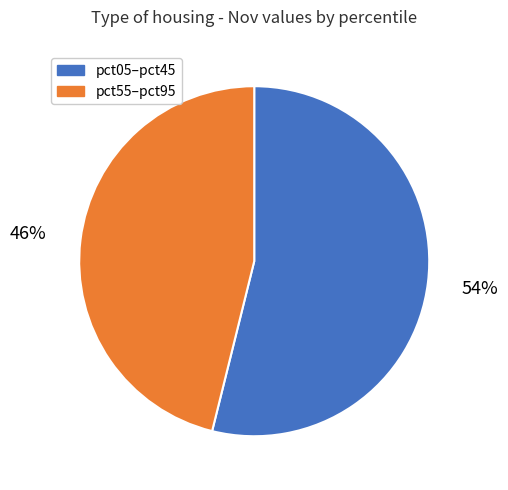

Which slice represents more than half of the pie?

pct05–pct45